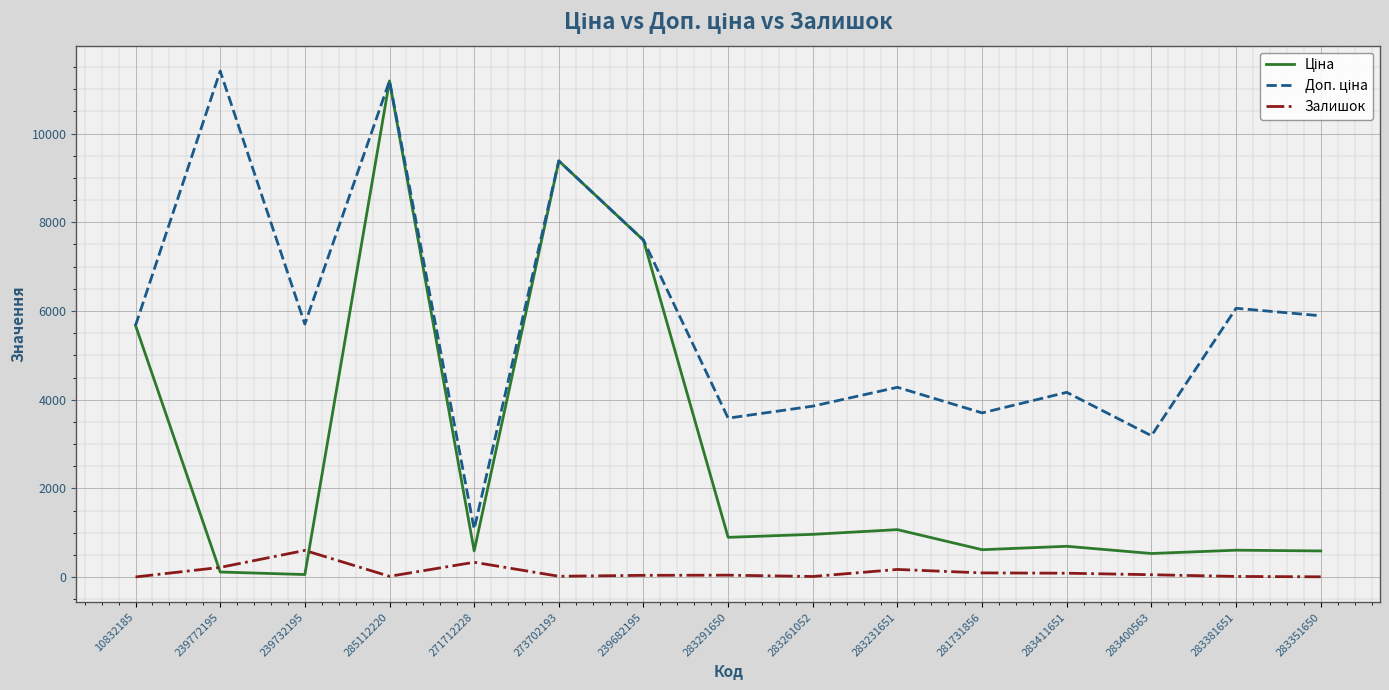

What is the maximum value shown in the chart?

11410.0